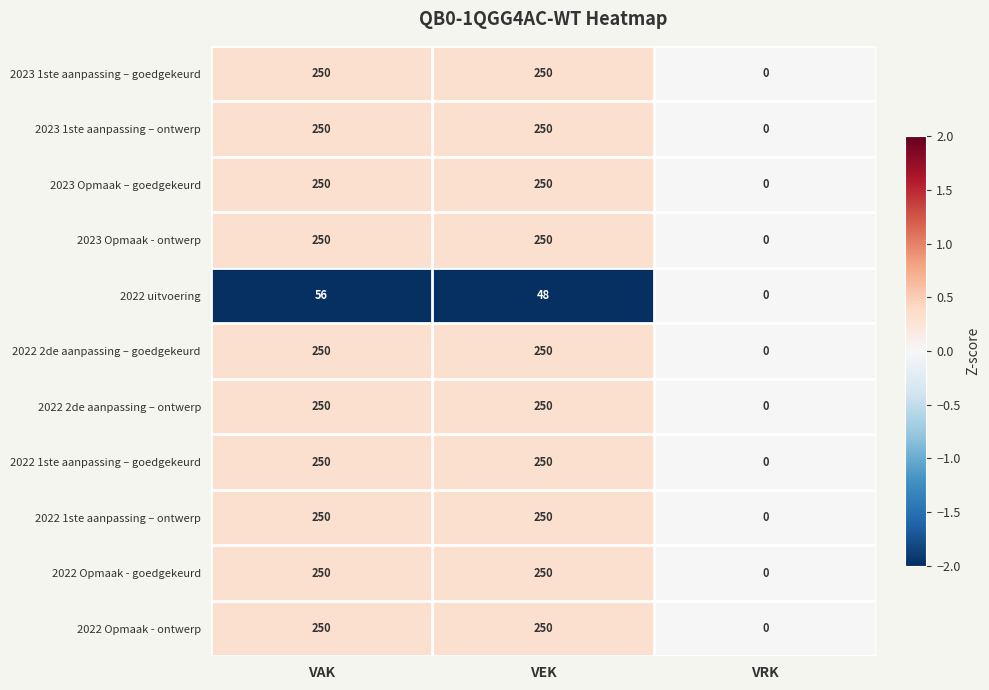

At which category is the sum across all series the highest?

VAK